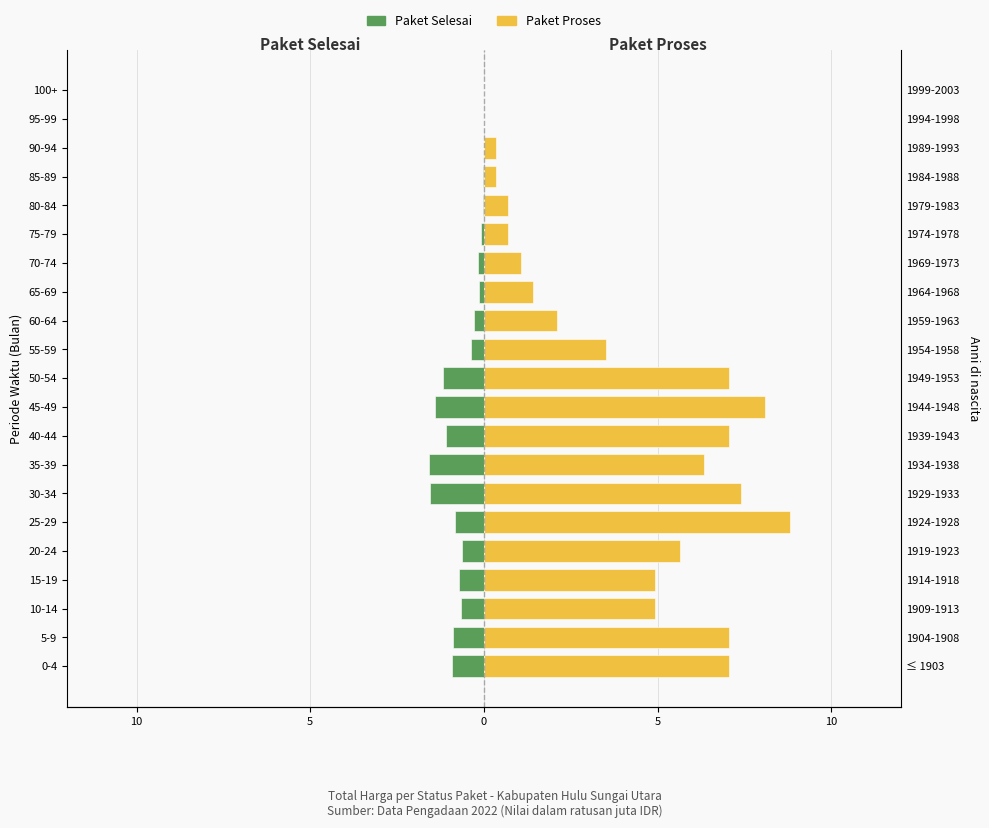

What is the lowest value of the Paket Selesai series?

-1.6